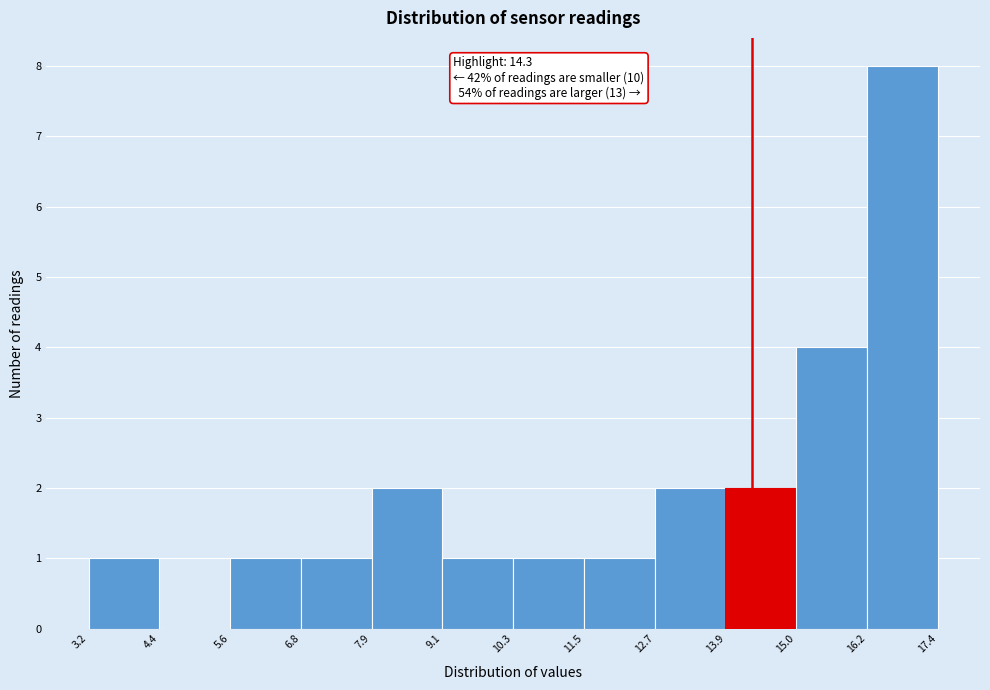

Which range on the x-axis has the tallest bar?

16.2 to 17.4